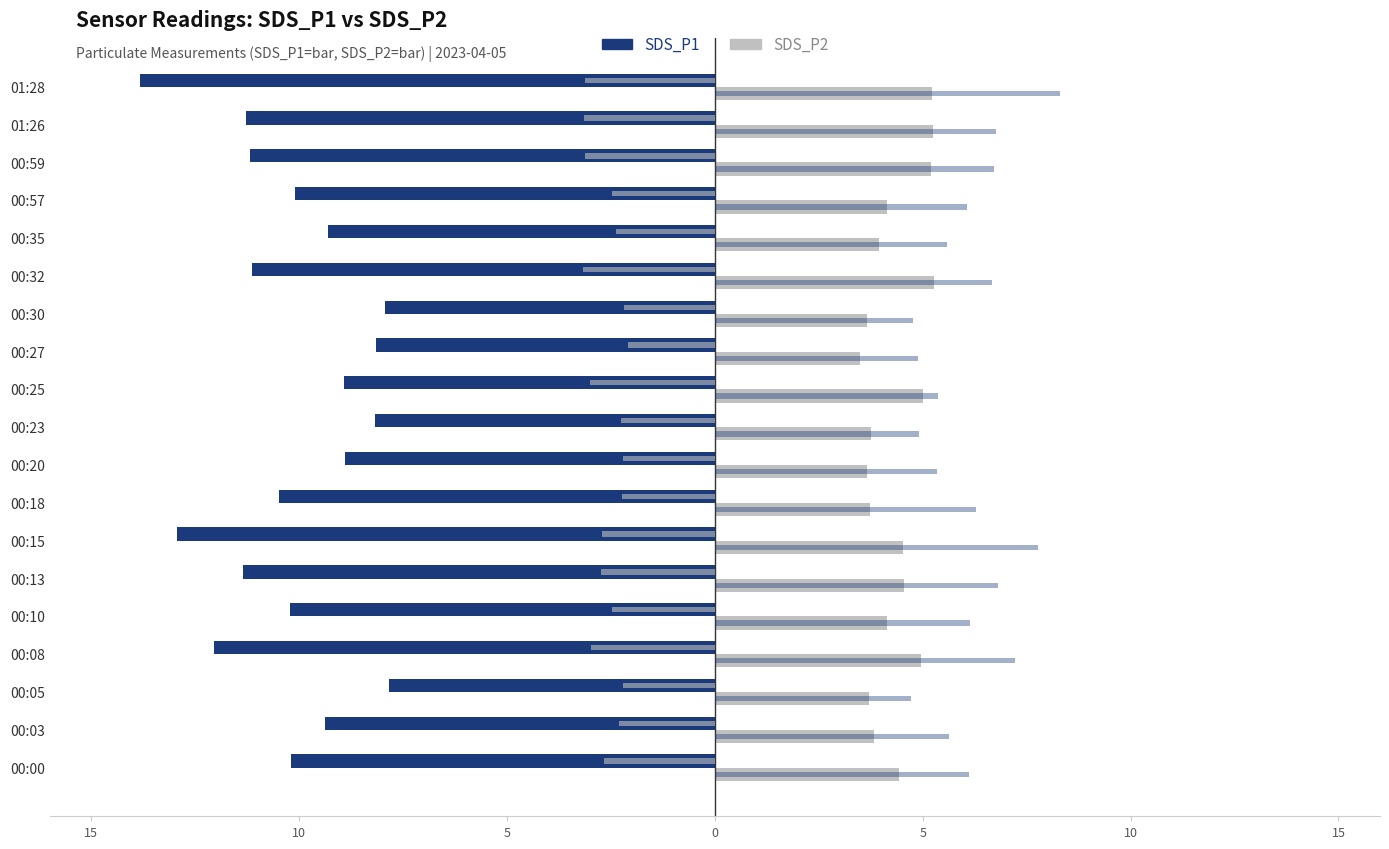

Is it true that SDS_P1 equals -17.0 at 00:13?

False